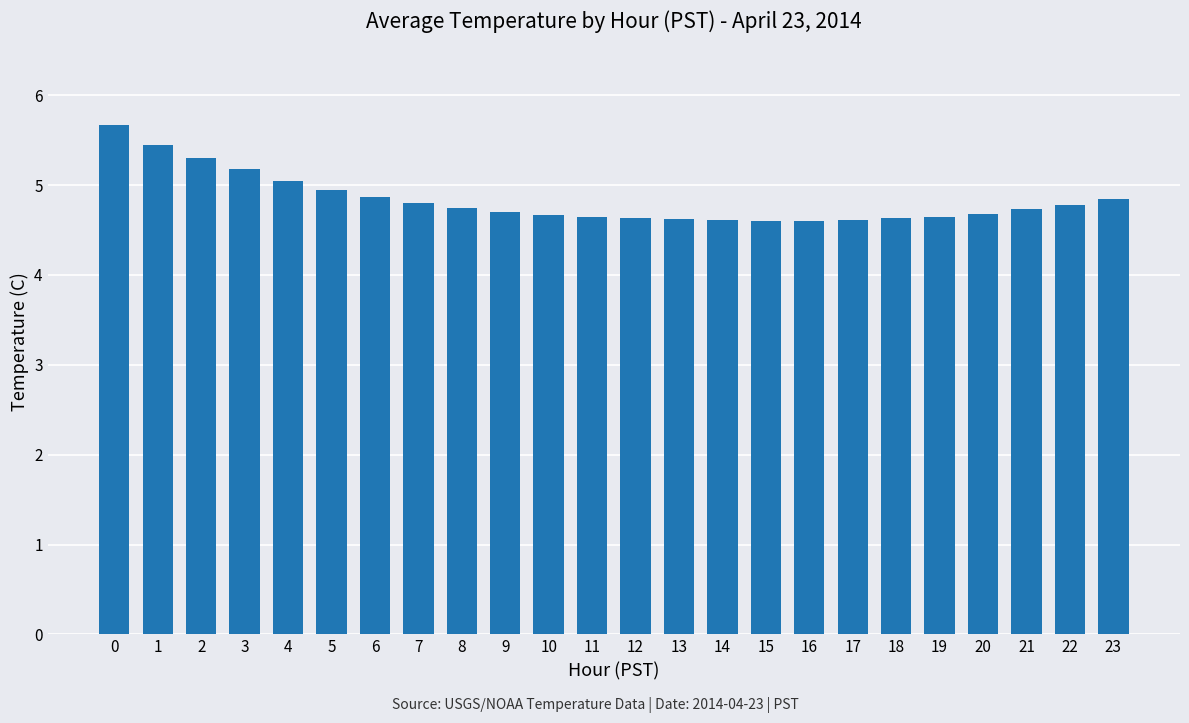

What is the sum of the values at 4 and 3?

10.2